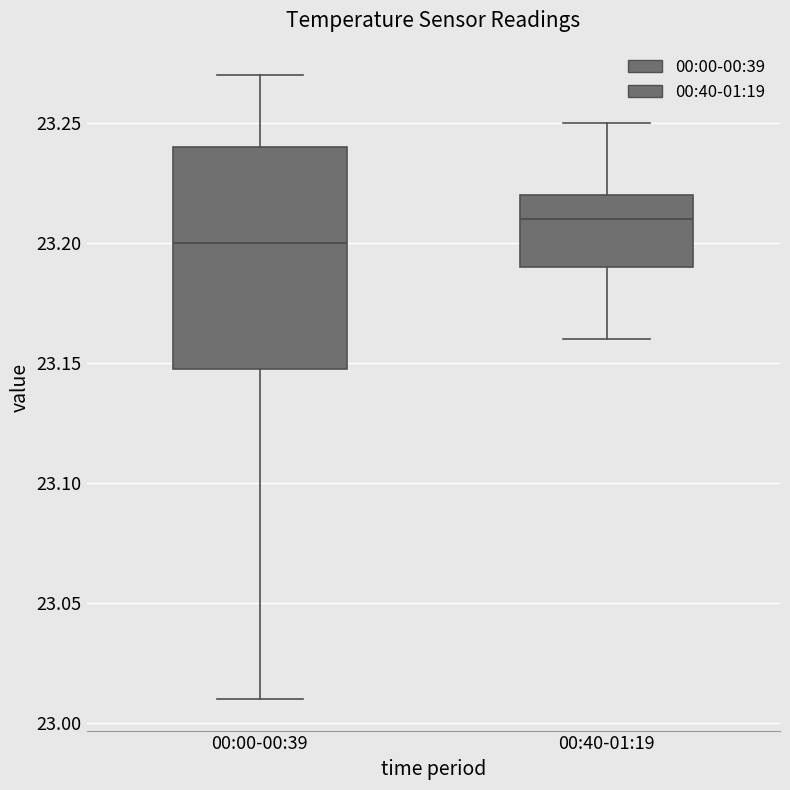

Which box is the tallest, from its lower edge to its upper edge?

00:00-00:39